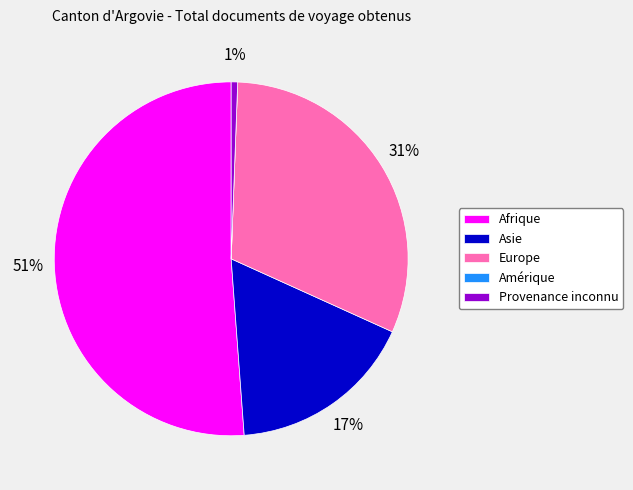

To the nearest percent, what is the difference between the largest and smallest slice percentages?

51%